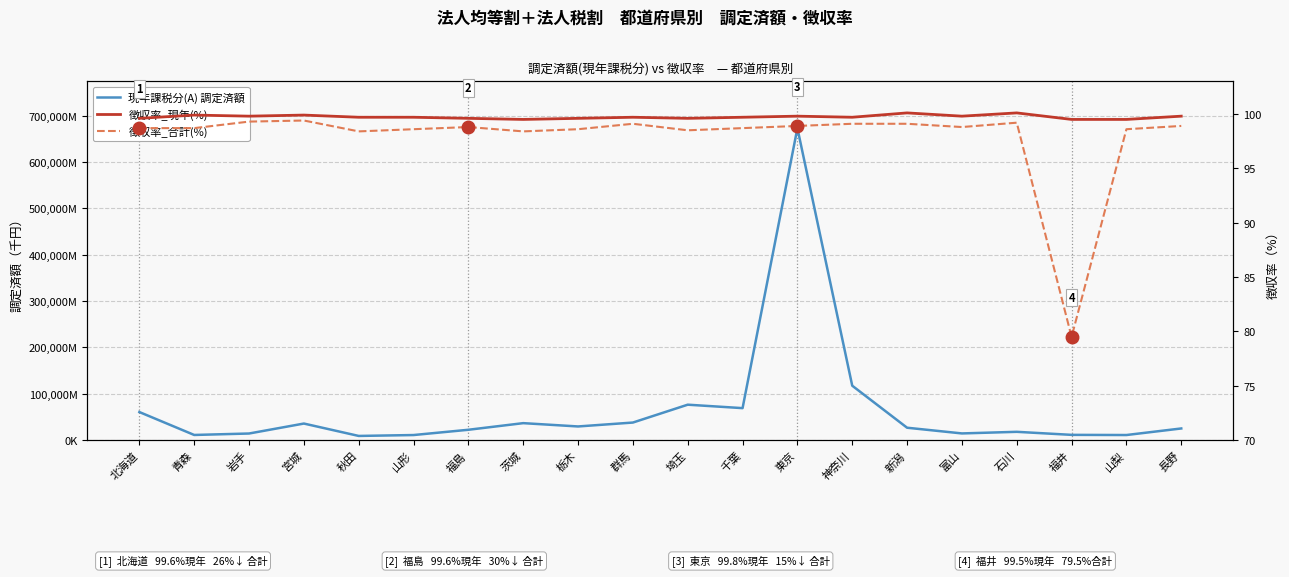

What is the label of the 5th point from the right?

富山